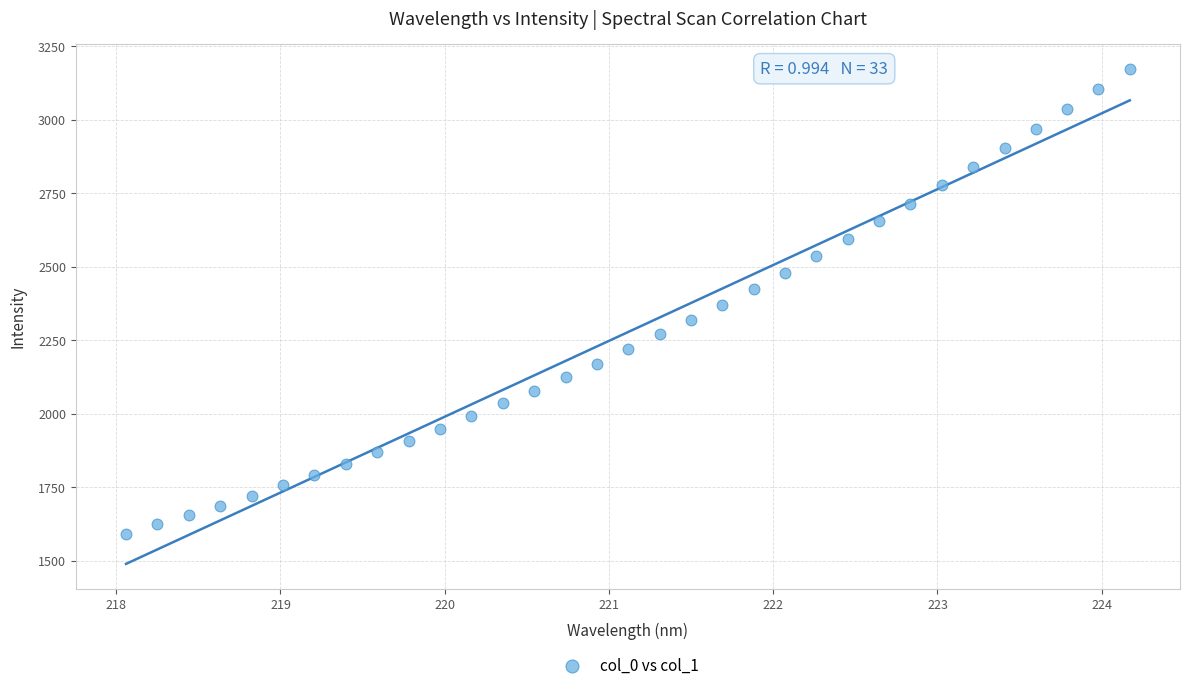

What is the range of X values (max minus min)?

6.1